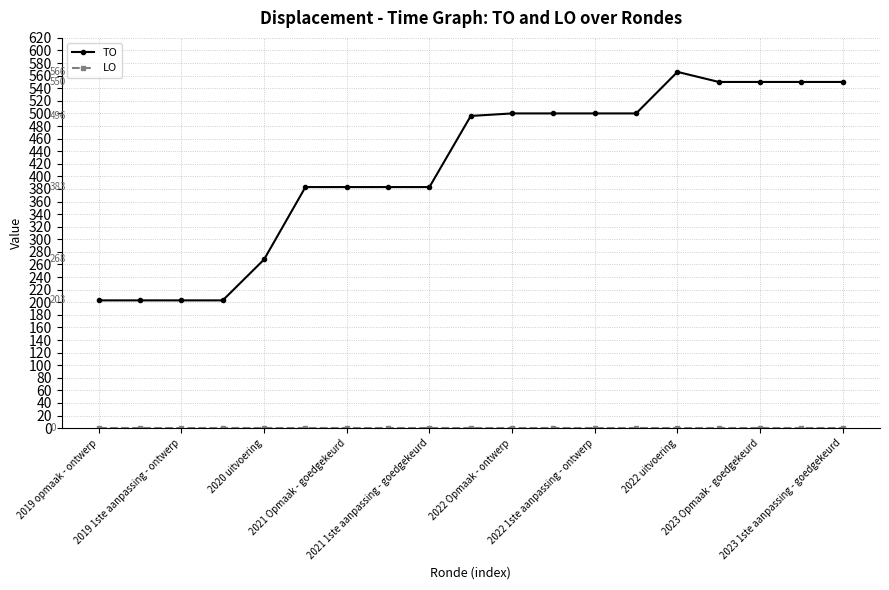

Does the chart display data point markers on the line(s)?

Yes